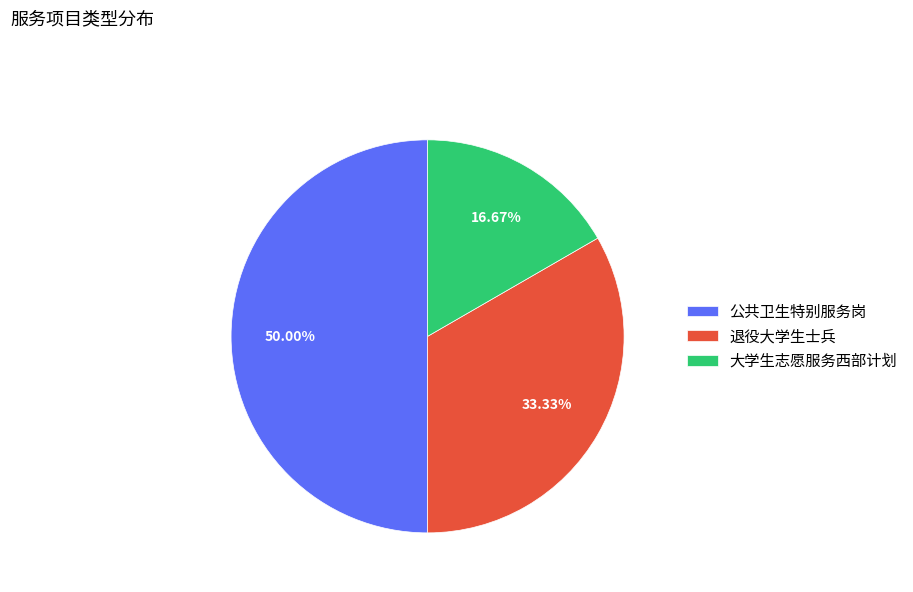

The 公共卫生特别服务岗 slice represents 36% of the pie. True or false?

False